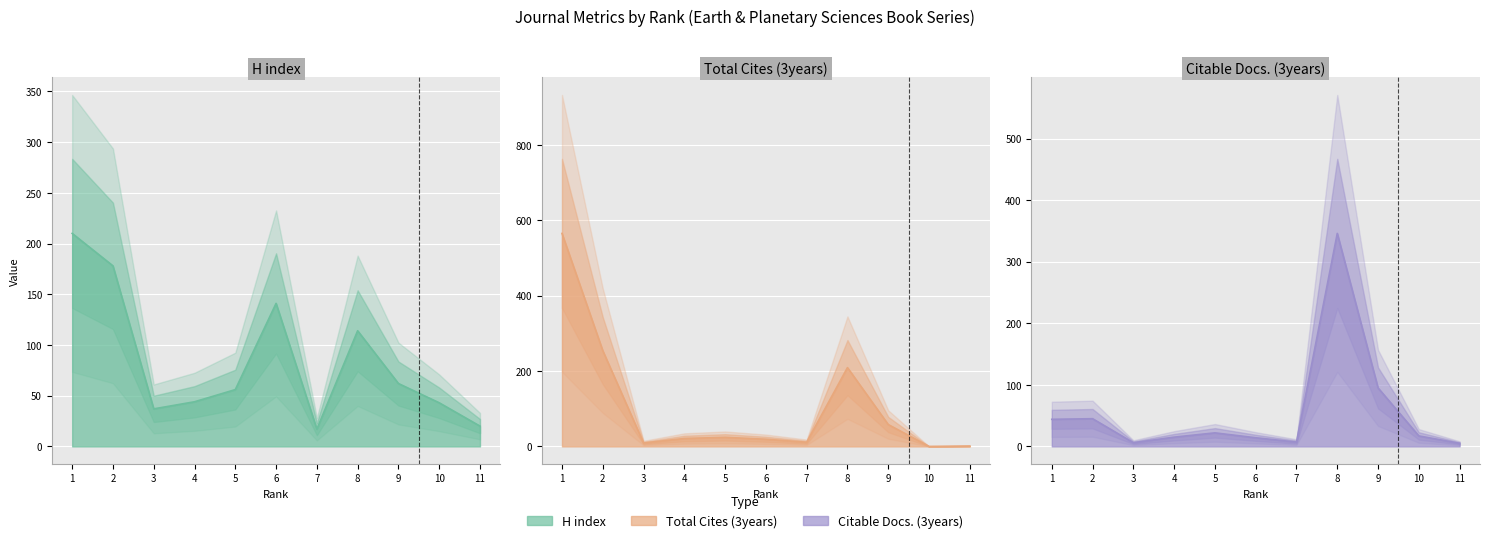

True or false: H index has a value of 178 at 2.

True